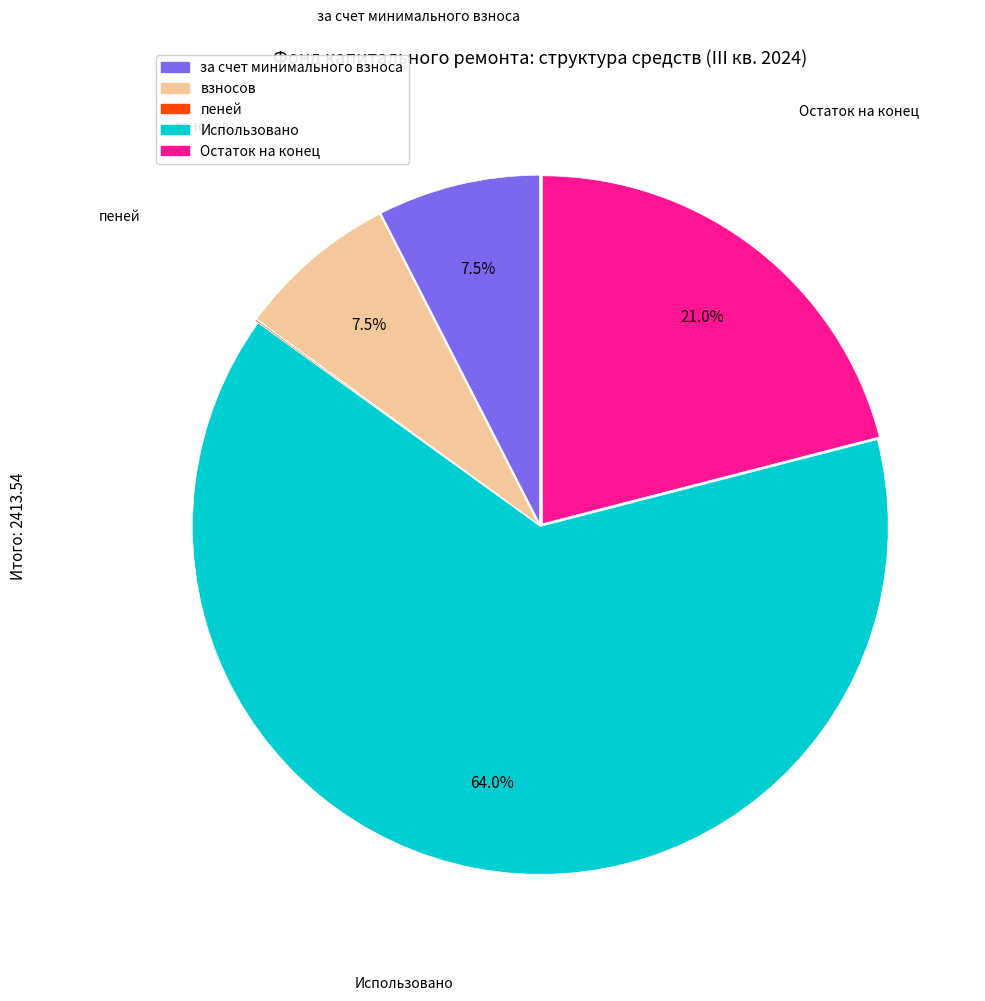

What is the total percentage of Использовано and взносов?

71.4%